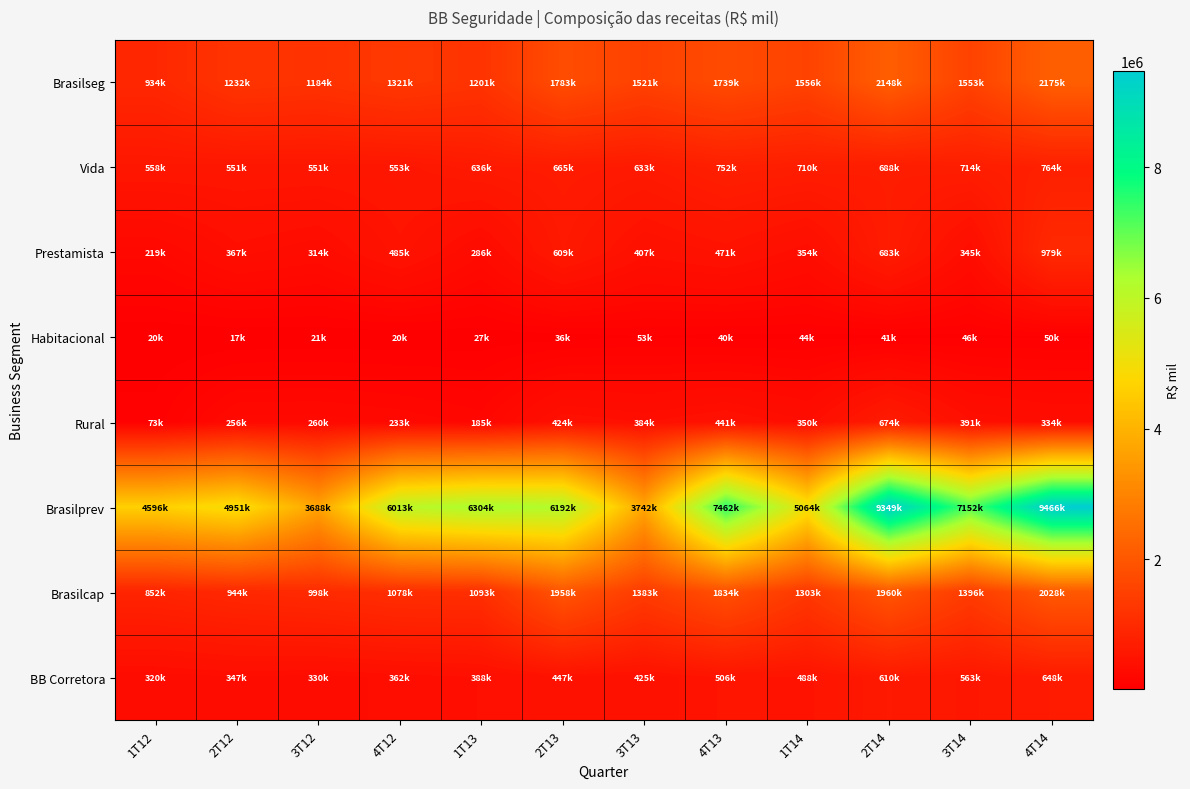

Reading right to left, what are all the values shown in this chart?

Brasilseg: 4T14=2174770	3T14=1552505	2T14=2148095	1T14=1556172	4T13=1739496	3T13=1520681	2T13=1783166	1T13=1200885	4T12=1320726	3T12=1184130	2T12=1232426	1T12=934204
Vida: 4T14=764419	3T14=714224	2T14=687744	1T14=710074	4T13=751588	3T13=632709	2T13=664577	1T13=636153	4T12=552926	3T12=550821	2T12=551285	1T12=558238
Prestamista: 4T14=978707	3T14=344950	2T14=682531	1T14=354239	4T13=471288	3T13=407202	2T13=609254	1T13=285549	4T12=484837	3T12=313681	2T12=367362	1T12=219269
Habitacional: 4T14=50153	3T14=45801	2T14=41064	1T14=44496	4T13=40036	3T13=52708	2T13=35627	1T13=27123	4T12=20361	3T12=20539	2T12=17251	1T12=19877
Rural: 4T14=334225	3T14=391066	2T14=673532	1T14=349925	4T13=441416	3T13=383605	2T13=423577	1T13=185296	4T12=232671	3T12=259923	2T12=256158	1T12=72512
Brasilprev: 4T14=9466373	3T14=7152099	2T14=9349163	1T14=5064003	4T13=7462460	3T13=3741850	2T13=6191503	1T13=6304371	4T12=6012636	3T12=3688483	2T12=4951263	1T12=4596486
Brasilcap: 4T14=2027676	3T14=1395613	2T14=1959926	1T14=1303471	4T13=1834479	3T13=1383223	2T13=1958442	1T13=1093498	4T12=1077807	3T12=997811	2T12=943997	1T12=851598
BB Corretora: 4T14=647734	3T14=562559	2T14=609849	1T14=487903	4T13=506356	3T13=425497	2T13=446845	1T13=387632	4T12=361881	3T12=330026	2T12=346990	1T12=319834